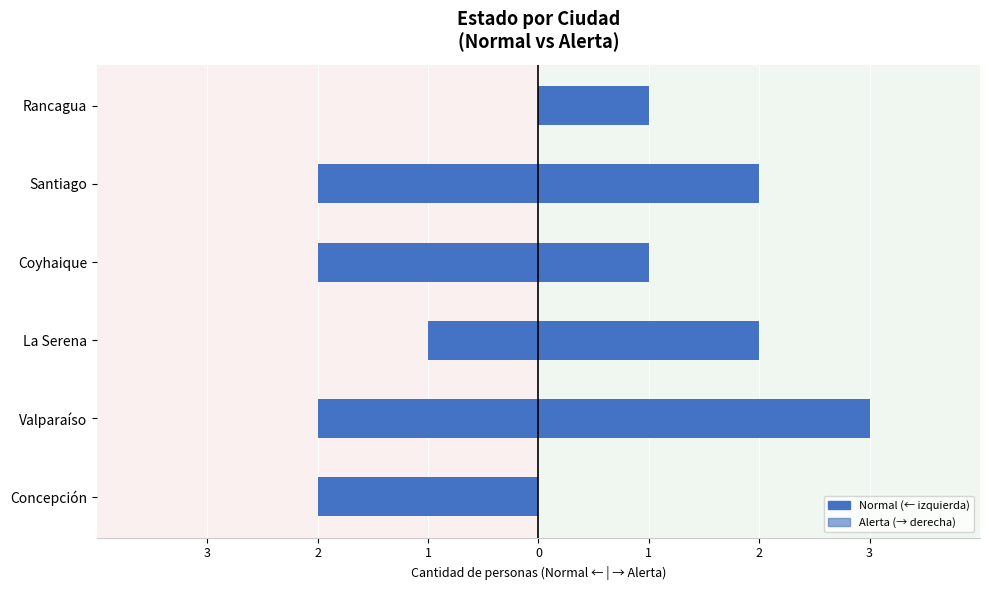

How many bars are there in total?

12